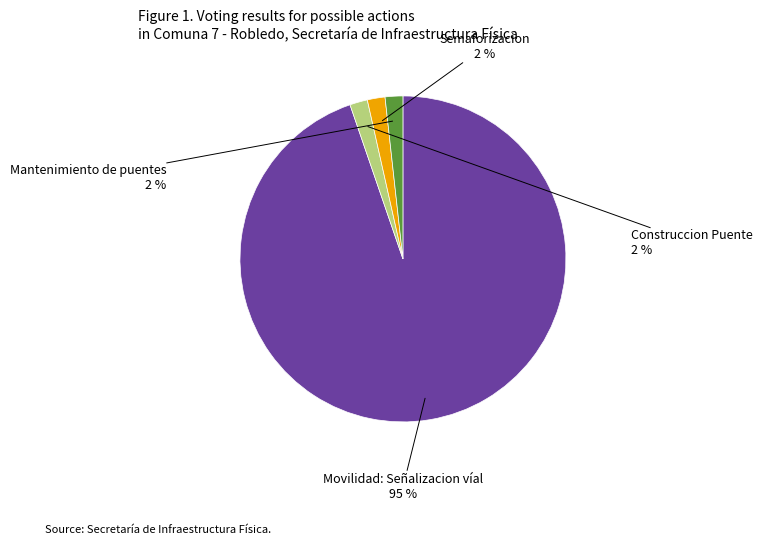

Is there a majority slice in this chart?

Yes